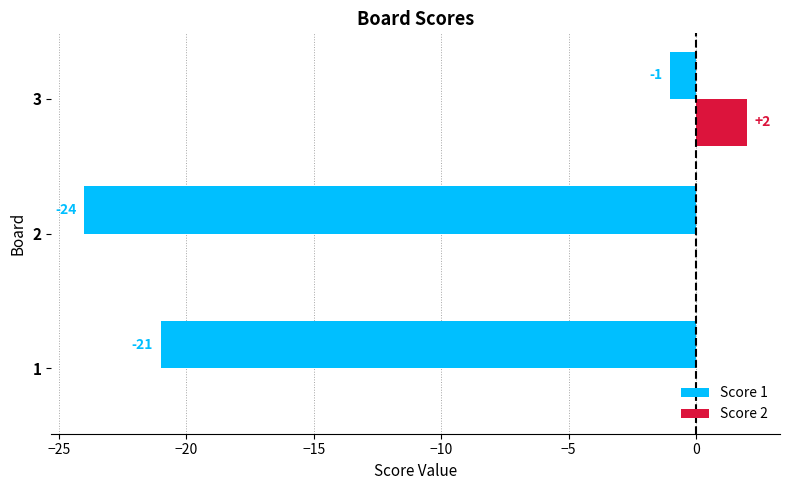

What is the sum of the Score 1 values at 2 and 1?

-45